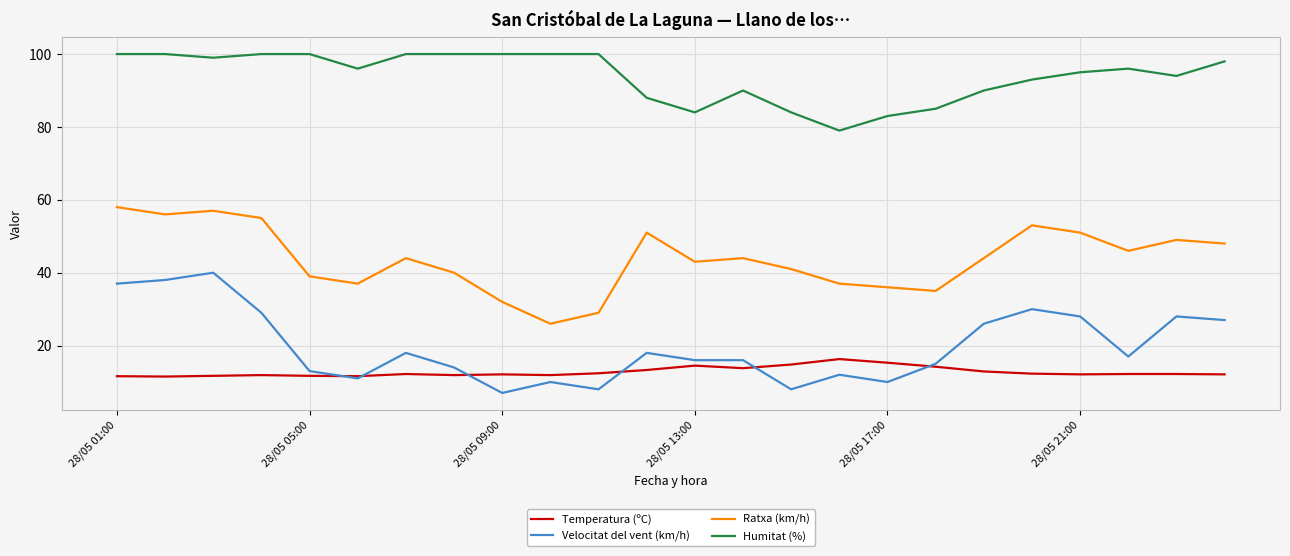

What is the greatest value displayed?

100.0